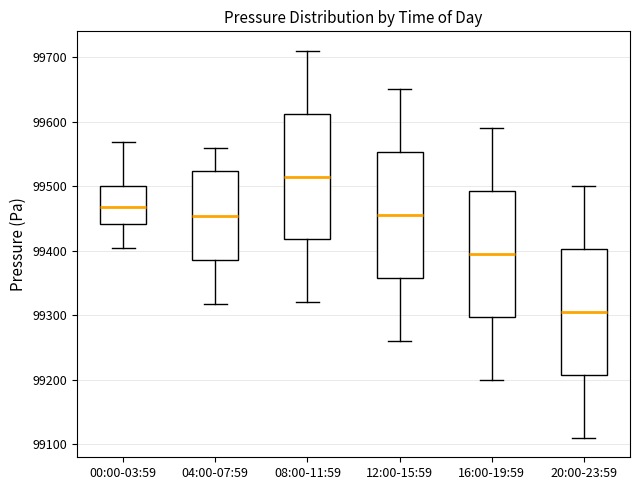

Reading left to right, read every box against the y-axis: the position of its median line, the range the box covers, and the ends of its whiskers. The values are not printed on the chart, so give them approximately, as read against the axis.

00:00-03:59: median 99470, box 99440 to 99500, whiskers 99400 to 99570
04:00-07:59: median 99450, box 99390 to 99520, whiskers 99320 to 99560
08:00-11:59: median 99520, box 99420 to 99610, whiskers 99320 to 99710
12:00-15:59: median 99460, box 99360 to 99550, whiskers 99260 to 99650
16:00-19:59: median 99400, box 99300 to 99490, whiskers 99200 to 99590
20:00-23:59: median 99310, box 99210 to 99400, whiskers 99110 to 99500